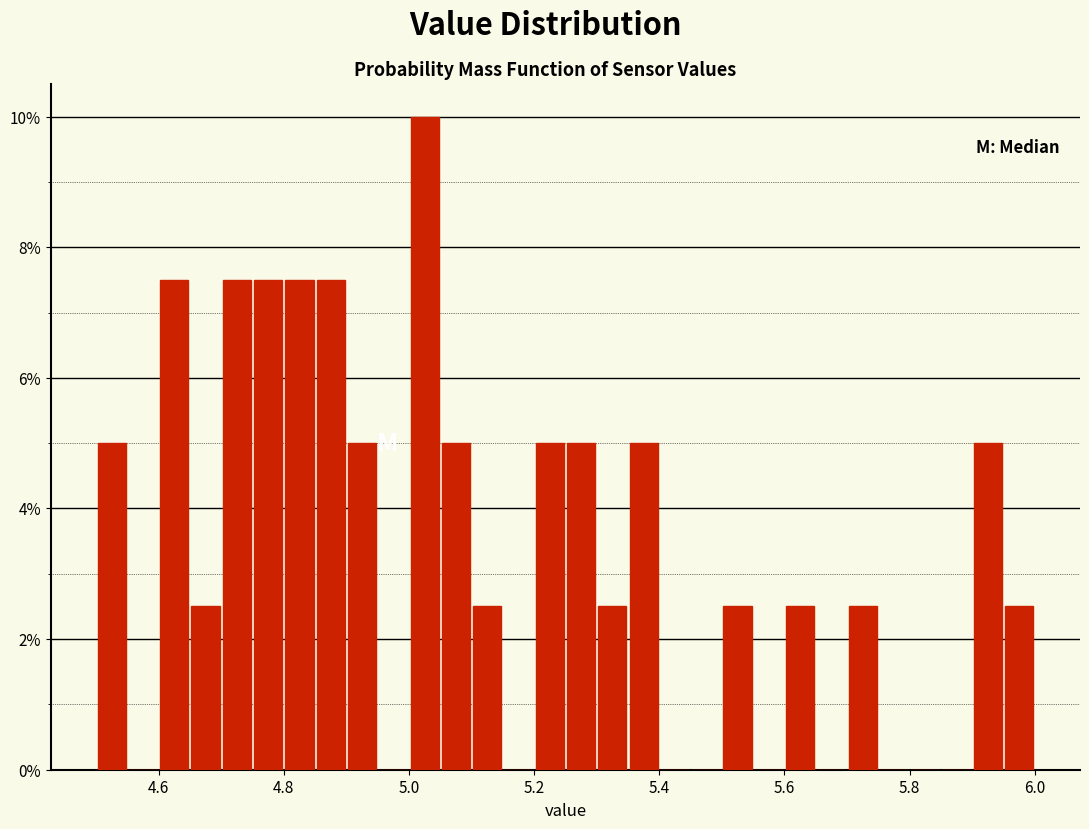

Around what value on the x-axis is the tallest bar? Give the approximate position of its centre, as read against the axis.

5.02